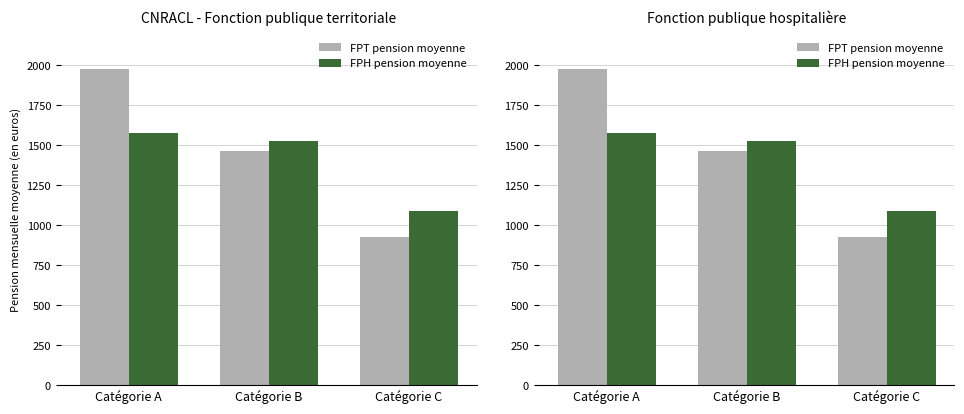

At how many categories does at least one series exceed 1024?

3